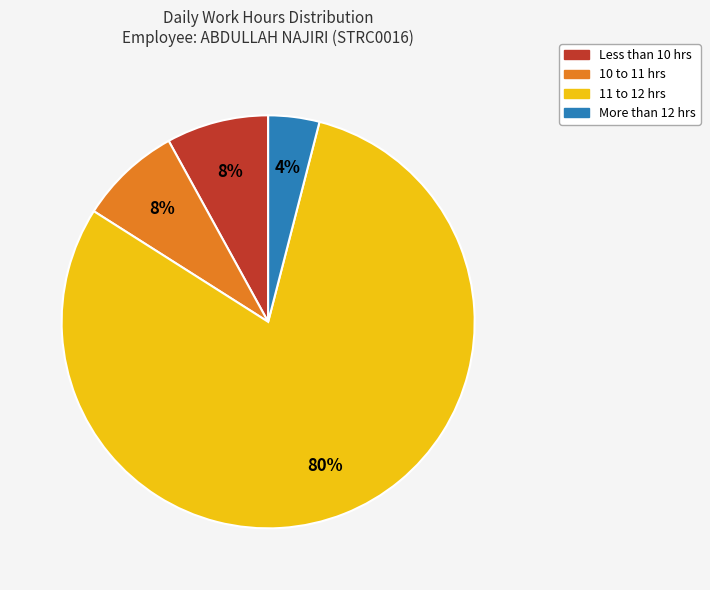

Is there any slice that represents more than half of the pie?

Yes